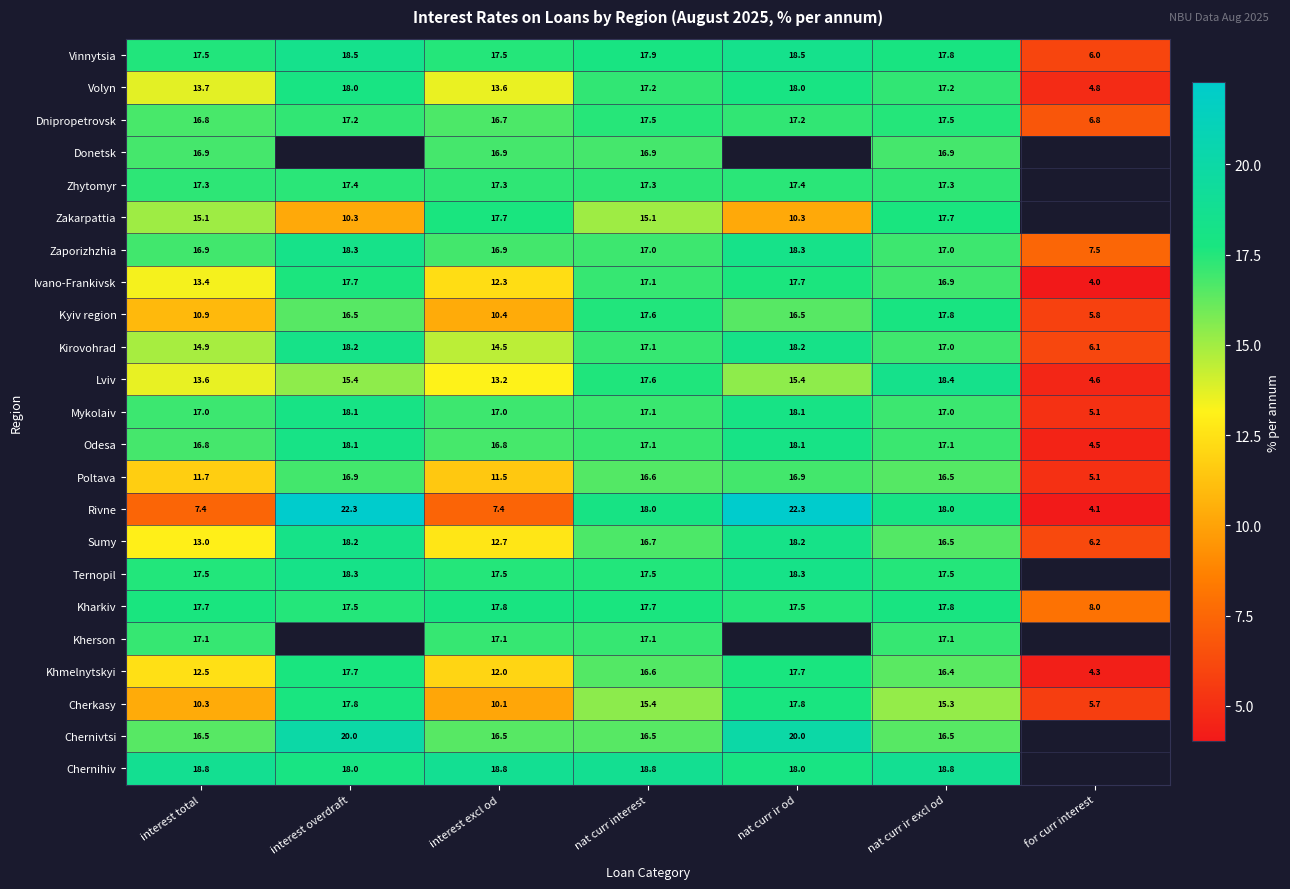

True or false: Sumy has a value of 18.2 at interest overdraft.

True